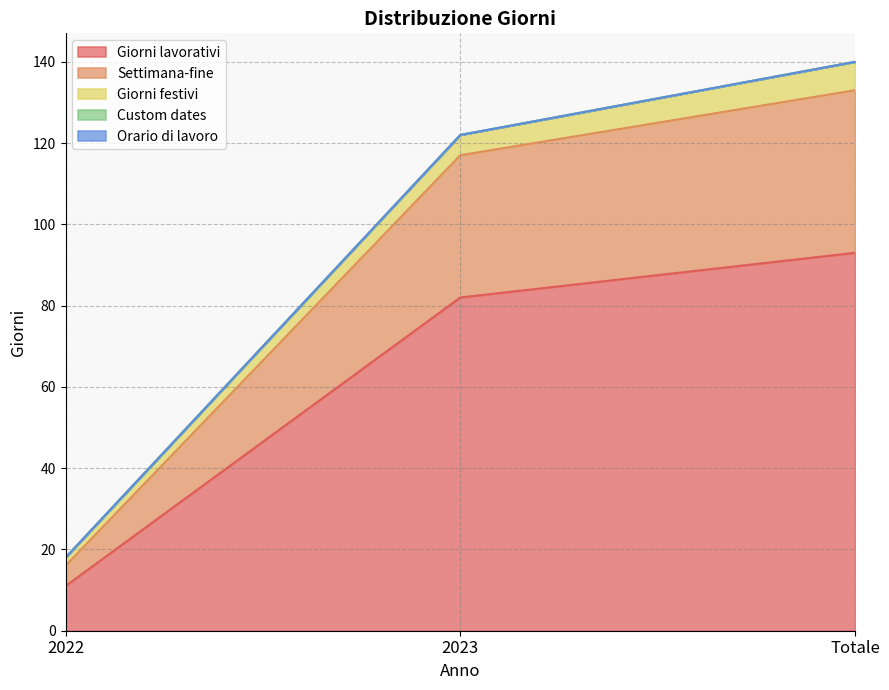

What is the difference between the maximum and second lowest values in the Giorni lavorativi series?

11